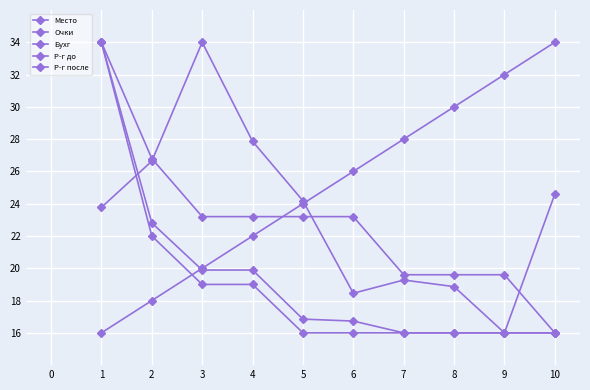

How many categories are shown in the chart?

10